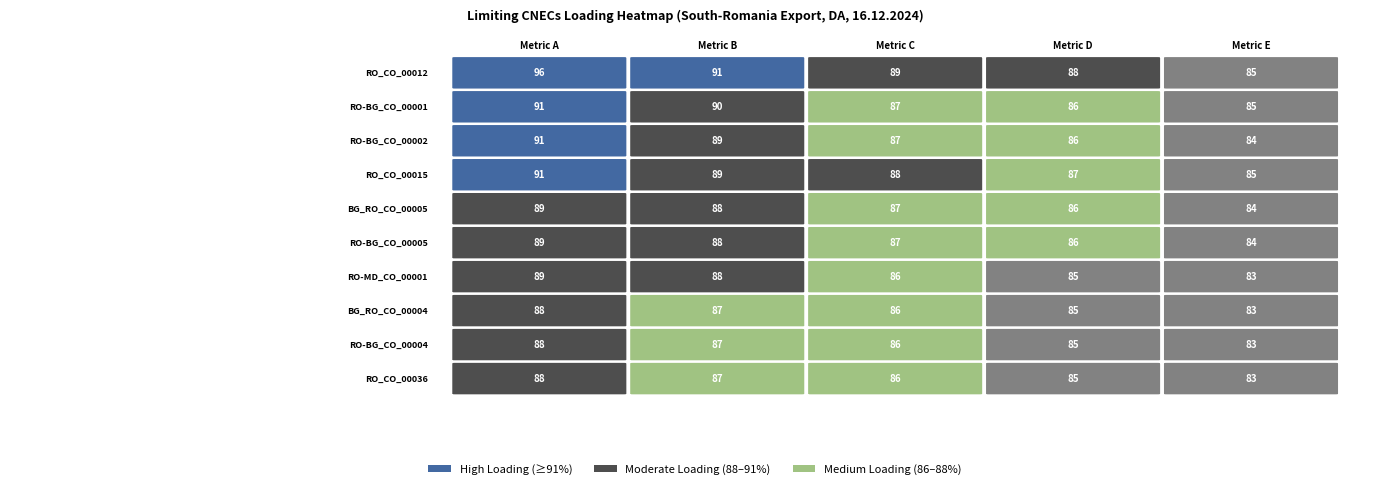

Reading left to right, transcribe all the data shown in this chart.

RO_CO_00012: 96	91	89	88	85
RO-BG_CO_00001: 91	90	87	86	85
RO-BG_CO_00002: 91	89	87	86	84
RO_CO_00015: 91	89	88	87	85
BG_RO_CO_00005: 89	88	87	86	84
RO-BG_CO_00005: 89	88	87	86	84
RO-MD_CO_00001: 89	88	86	85	83
BG_RO_CO_00004: 88	87	86	85	83
RO-BG_CO_00004: 88	87	86	85	83
RO_CO_00036: 88	87	86	85	83